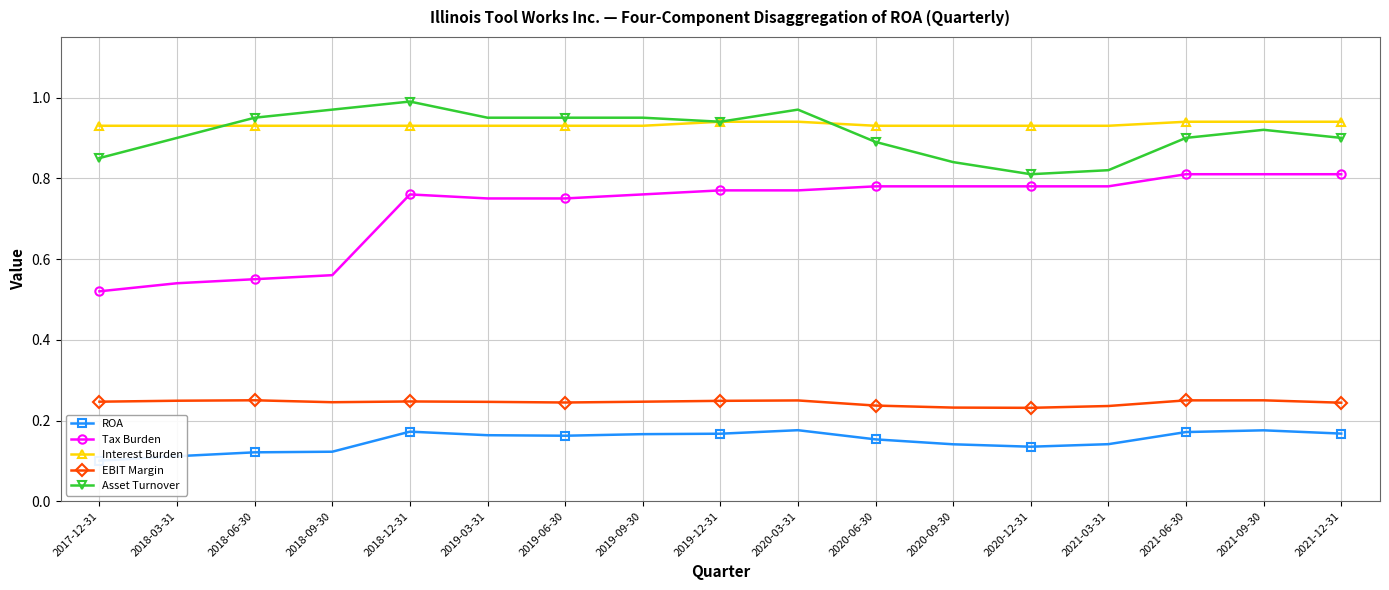

What is the difference between the Asset Turnover values at 2020-12-31 and 2019-03-31?

0.1